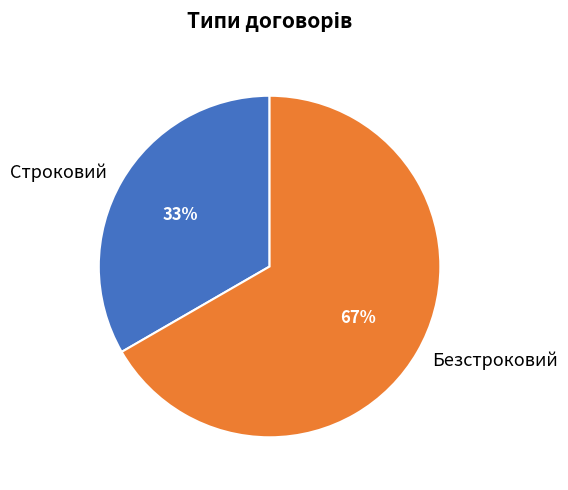

Rank the categories by value from lowest to highest.

Строковий, Безстроковий